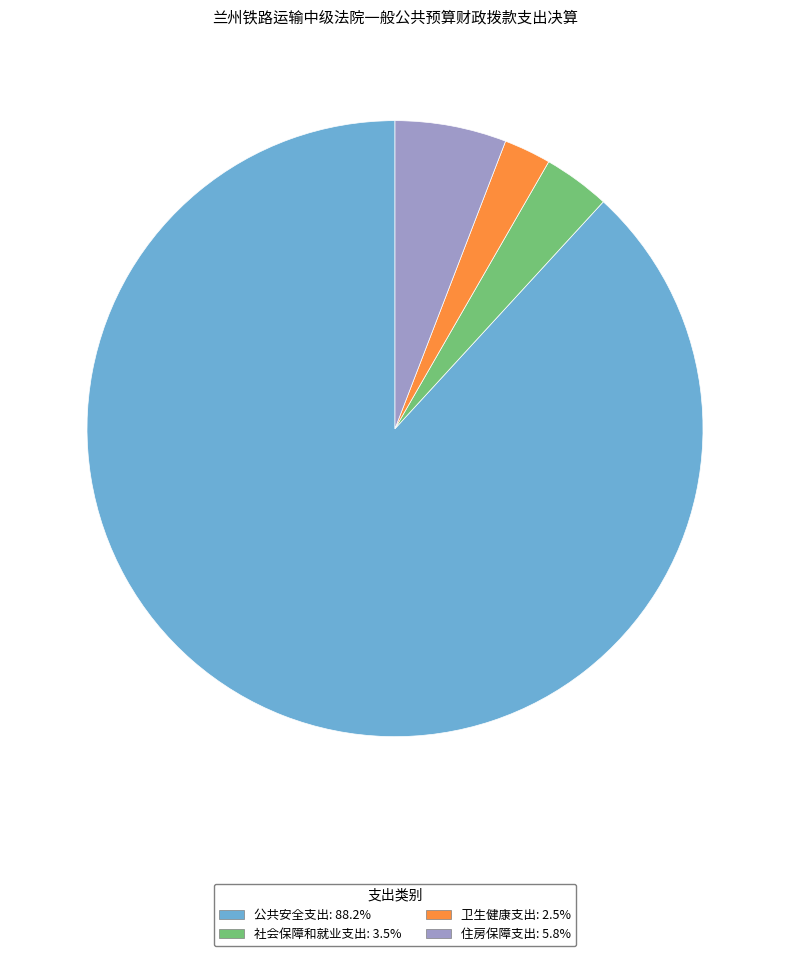

Is 社会保障和就业支出 the majority of the pie?

No